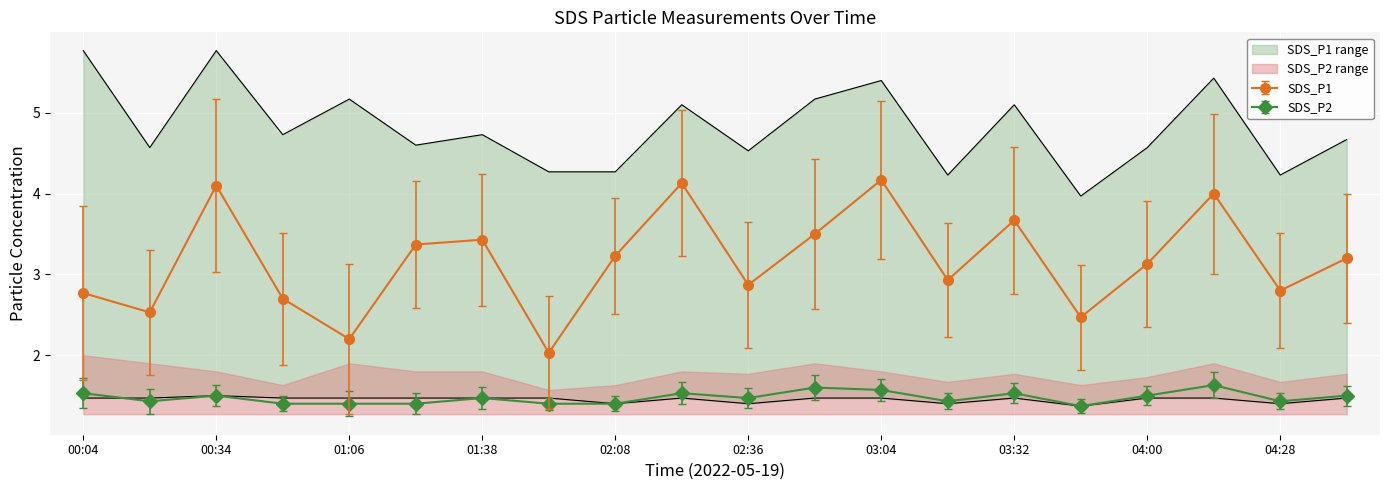

Where is the first local maximum for SDS_P2?

00:34